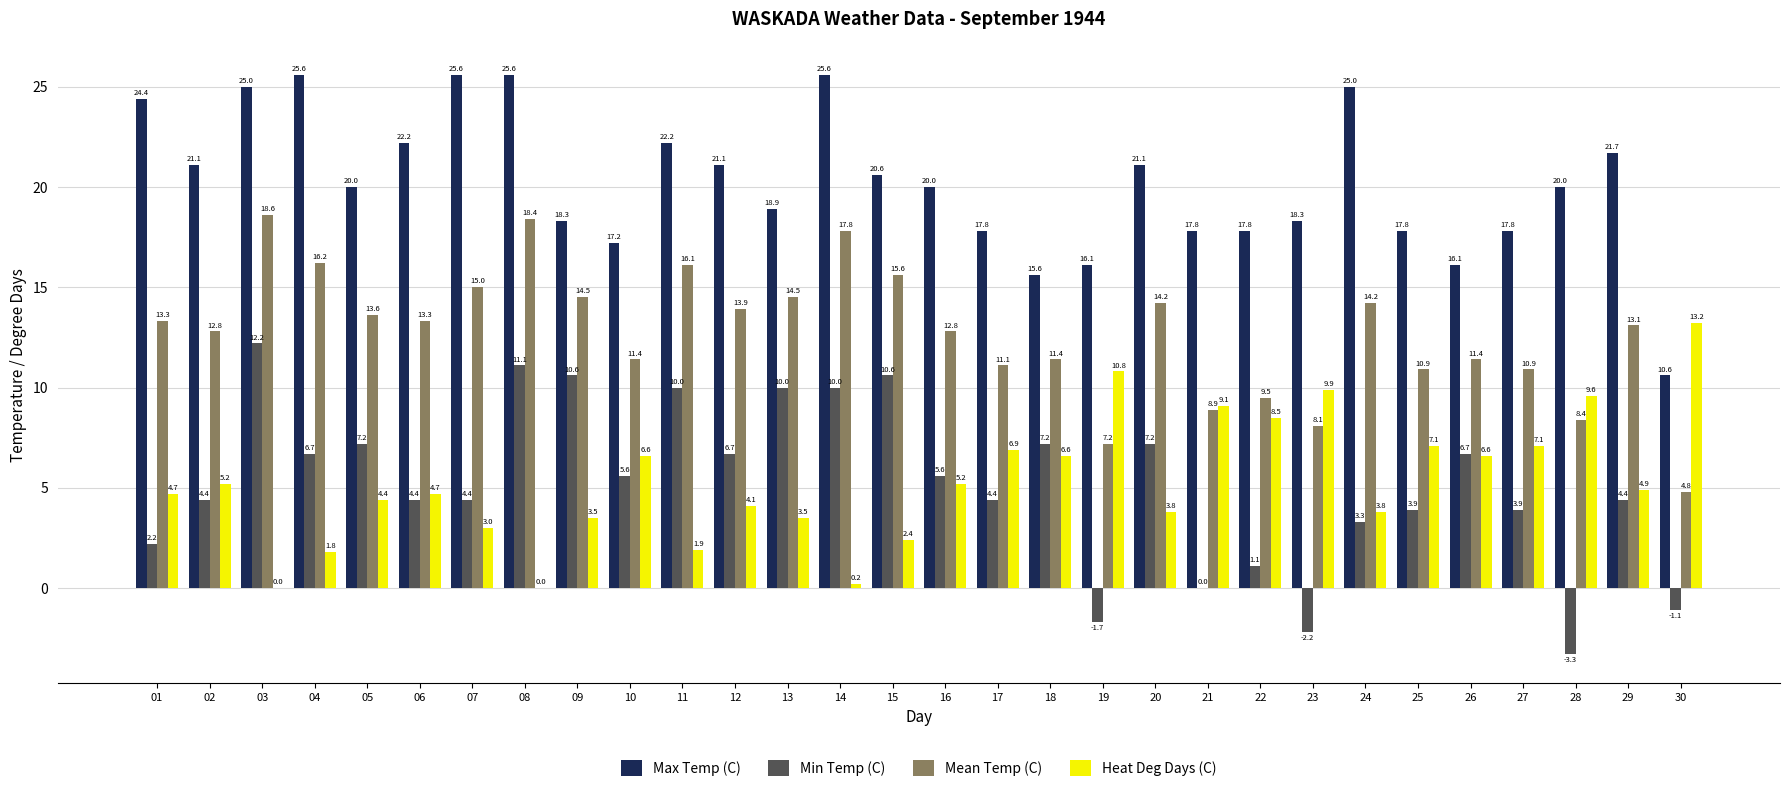

Count the number of data series in this chart.

4